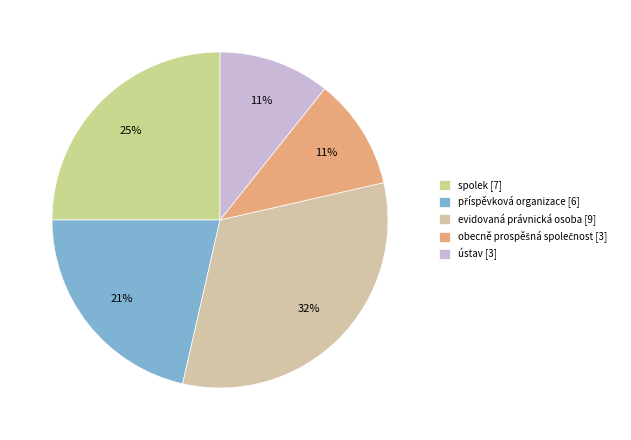

Count the number of slices in the pie.

5